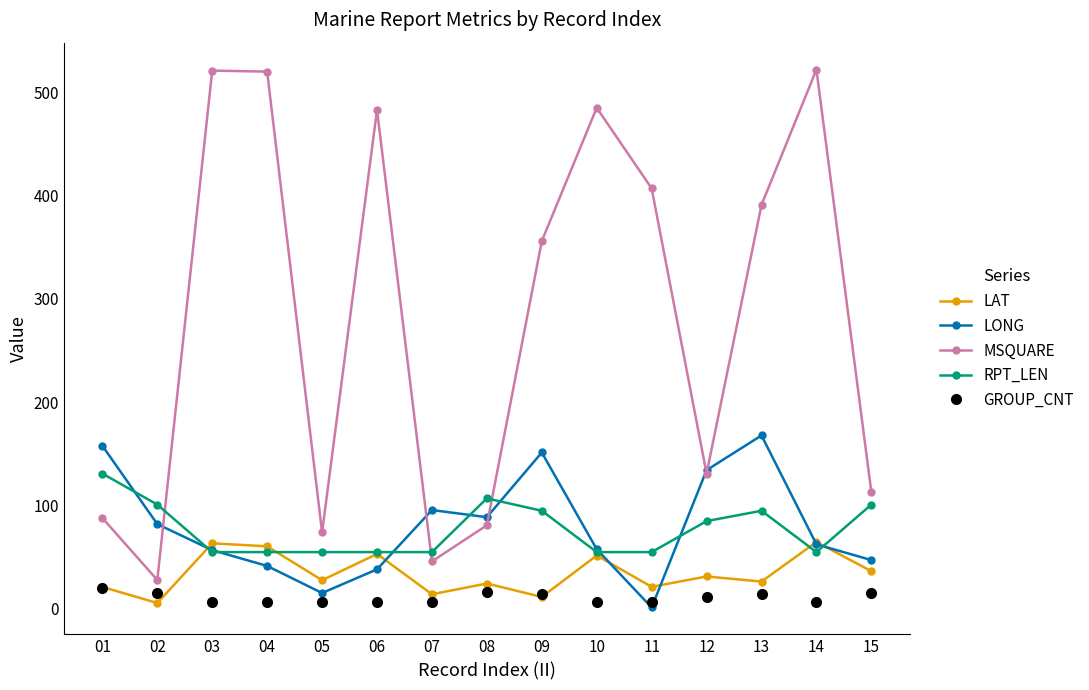

How many data points in LONG are less than 62?

7